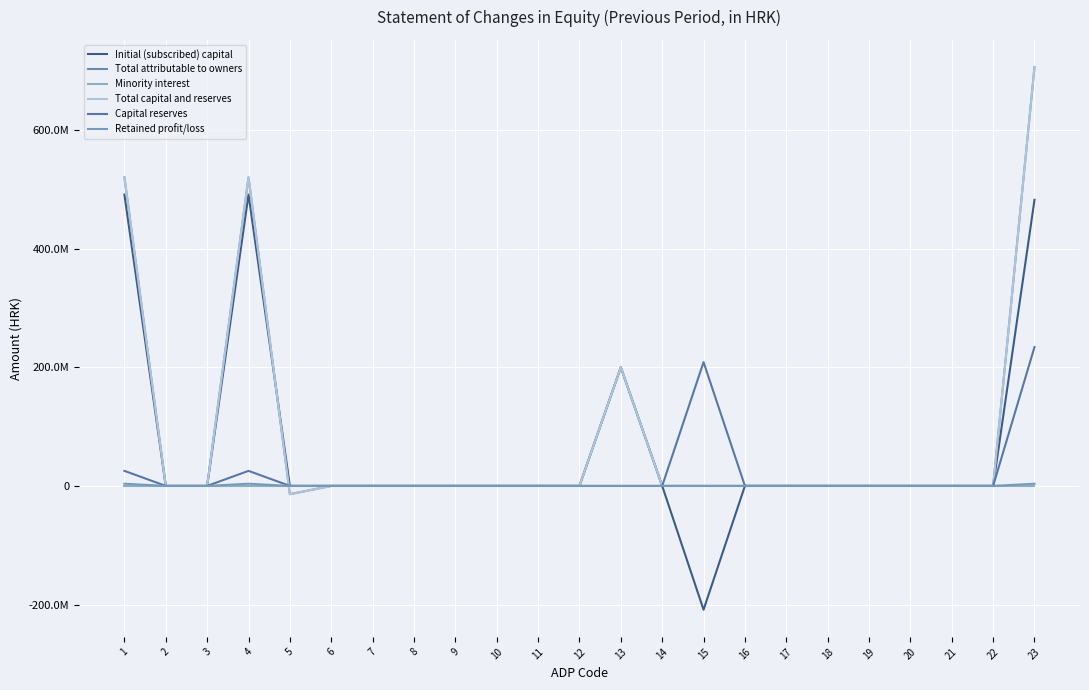

Does the chart display data point markers on the line(s)?

No